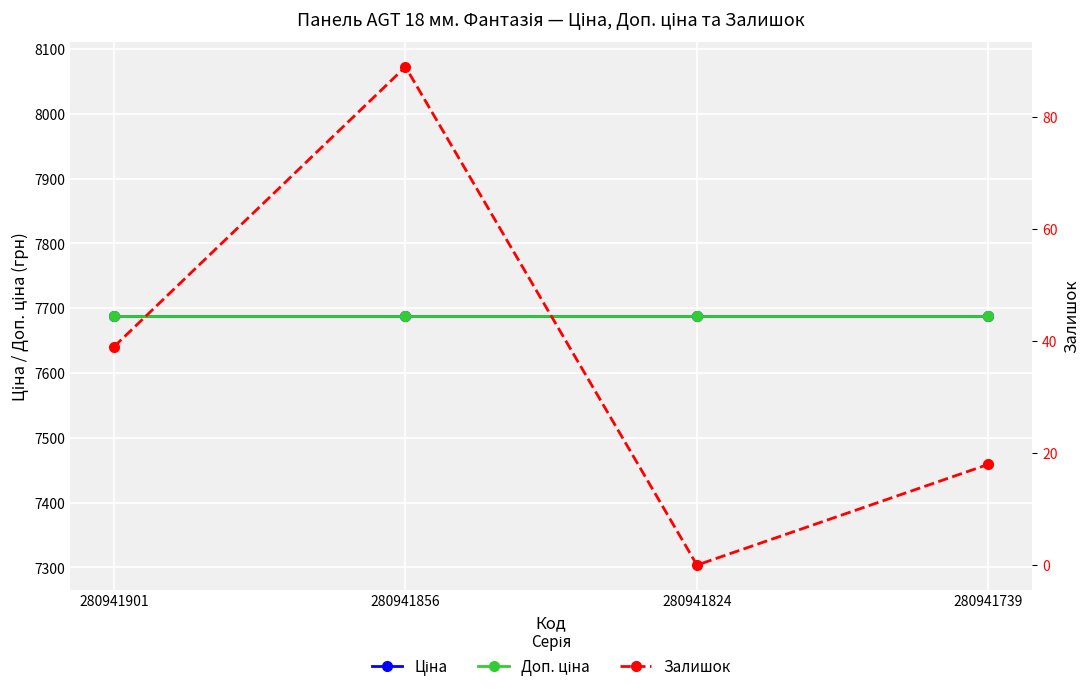

True or false: Доп. ціна has a value of 1887.0 at 280941824.

False